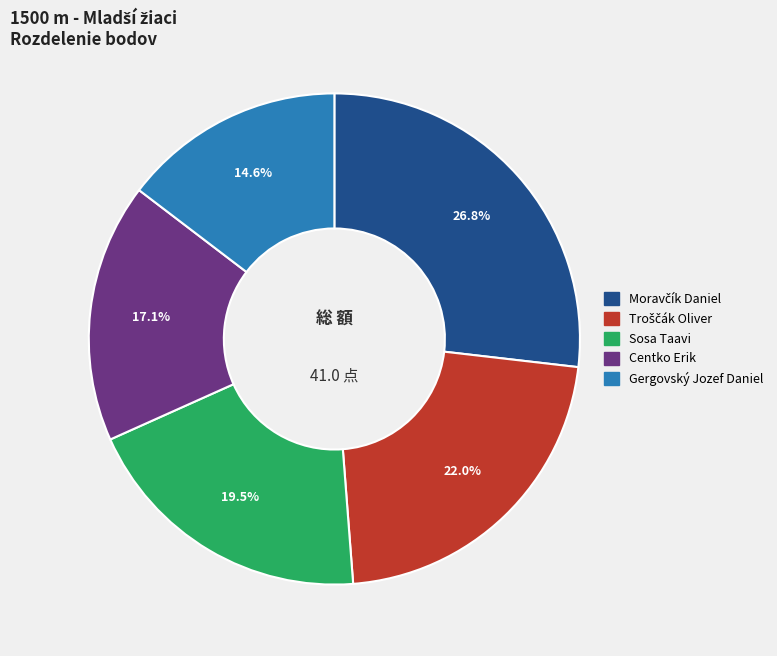

To the nearest percent, what is the difference between the largest and smallest slice percentages?

12%